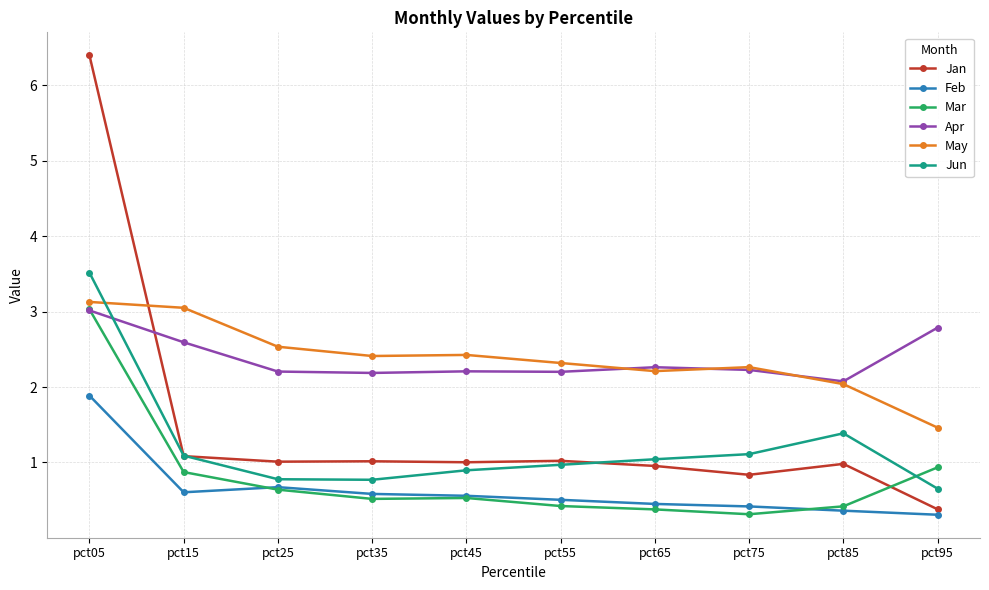

Reading left to right, transcribe all the data shown in this chart.

Jan: pct05=6.4	pct15=1.1	pct25=1.0	pct35=1.0	pct45=1.0	pct55=1.0	pct65=1.0	pct75=0.8	pct85=1.0	pct95=0.4
Feb: pct05=1.9	pct15=0.6	pct25=0.7	pct35=0.6	pct45=0.6	pct55=0.5	pct65=0.5	pct75=0.4	pct85=0.4	pct95=0.3
Mar: pct05=3.0	pct15=0.9	pct25=0.6	pct35=0.5	pct45=0.5	pct55=0.4	pct65=0.4	pct75=0.3	pct85=0.4	pct95=0.9
Apr: pct05=3.0	pct15=2.6	pct25=2.2	pct35=2.2	pct45=2.2	pct55=2.2	pct65=2.3	pct75=2.2	pct85=2.1	pct95=2.8
May: pct05=3.1	pct15=3.0	pct25=2.5	pct35=2.4	pct45=2.4	pct55=2.3	pct65=2.2	pct75=2.3	pct85=2.0	pct95=1.5
Jun: pct05=3.5	pct15=1.1	pct25=0.8	pct35=0.8	pct45=0.9	pct55=1.0	pct65=1.0	pct75=1.1	pct85=1.4	pct95=0.7